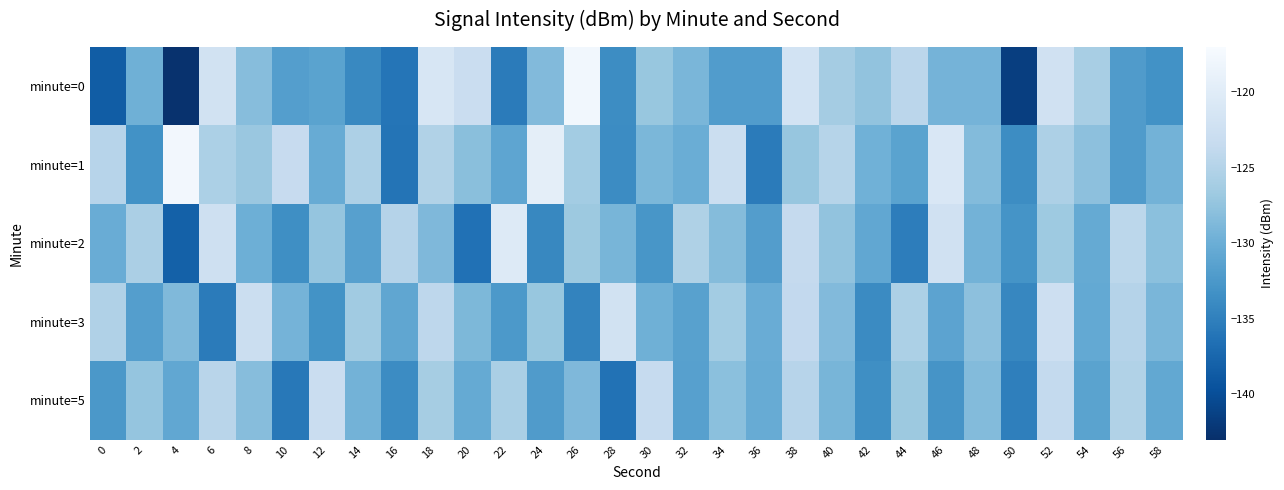

What is the smallest value displayed?

-142.7